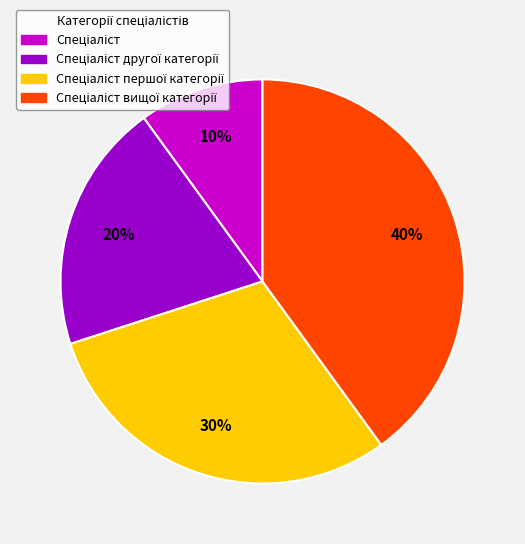

Is there any slice that represents more than half of the pie?

No